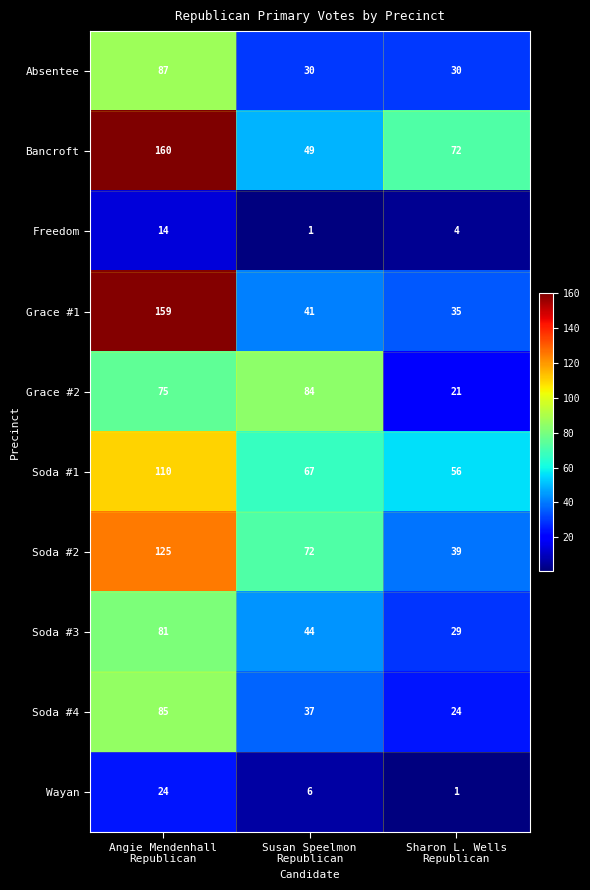

What is the maximum value shown in the chart?

160